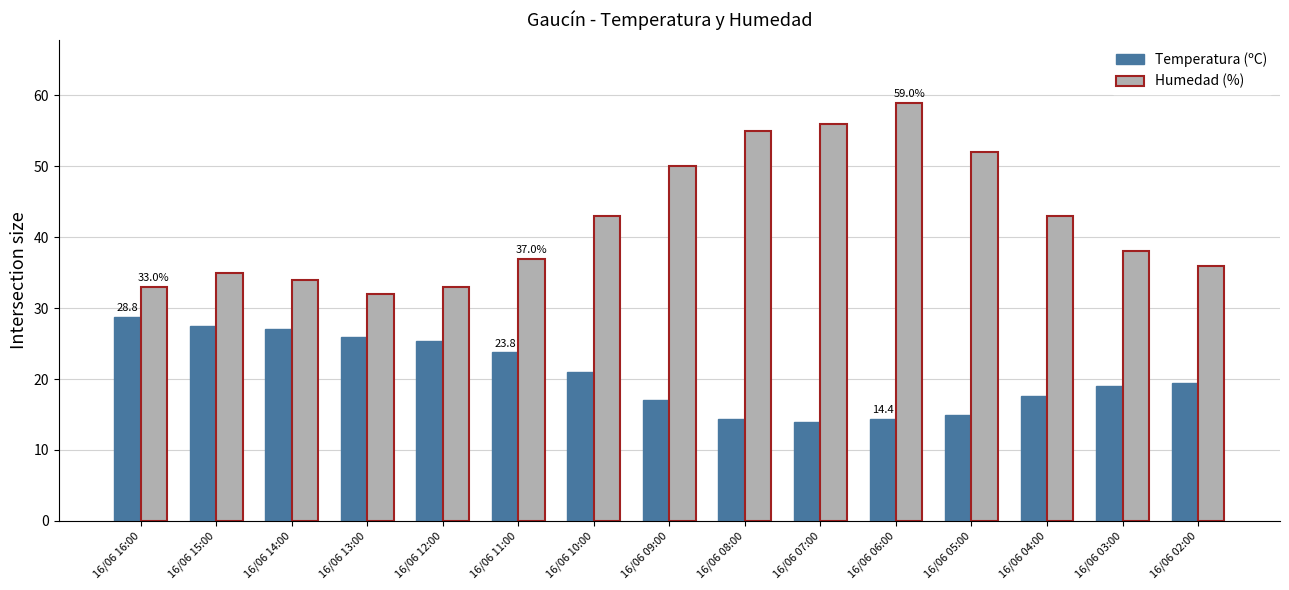

What is the difference between the maximum and minimum values in the Humedad (%) series?

27.0